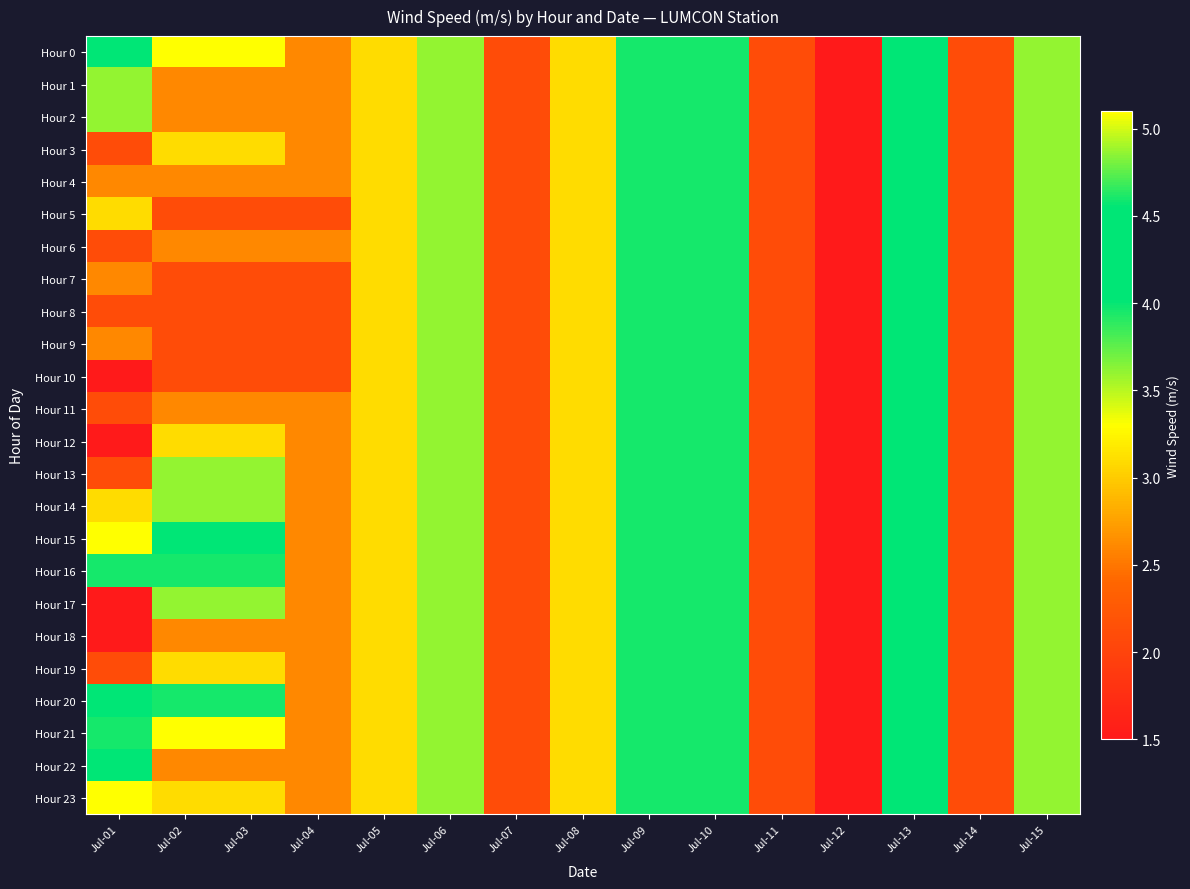

Which category has the highest value across all series?

Jul-02